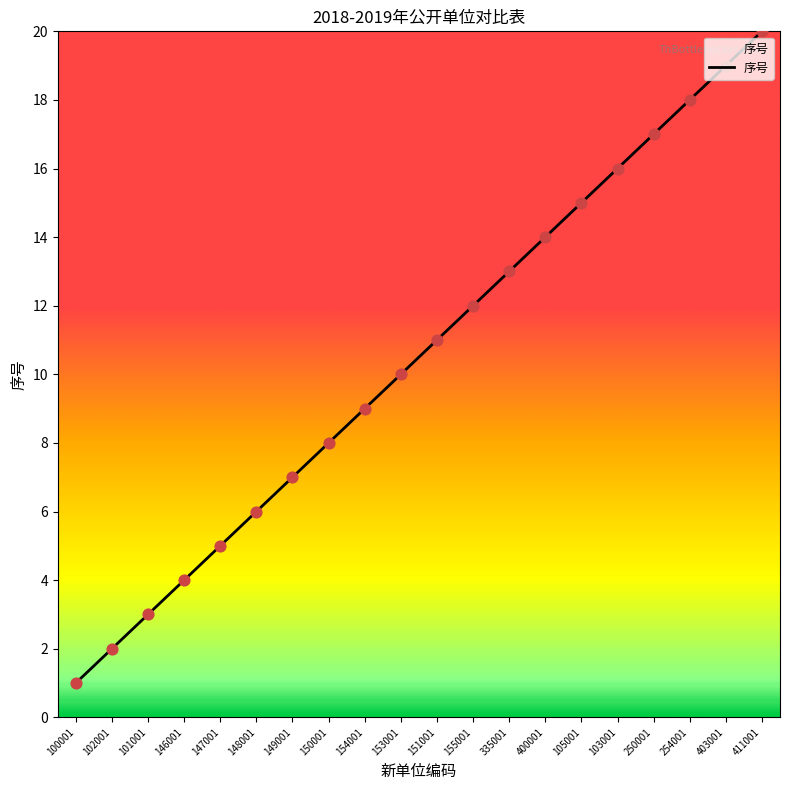

Between 105001 and 411001, which is larger?

411001